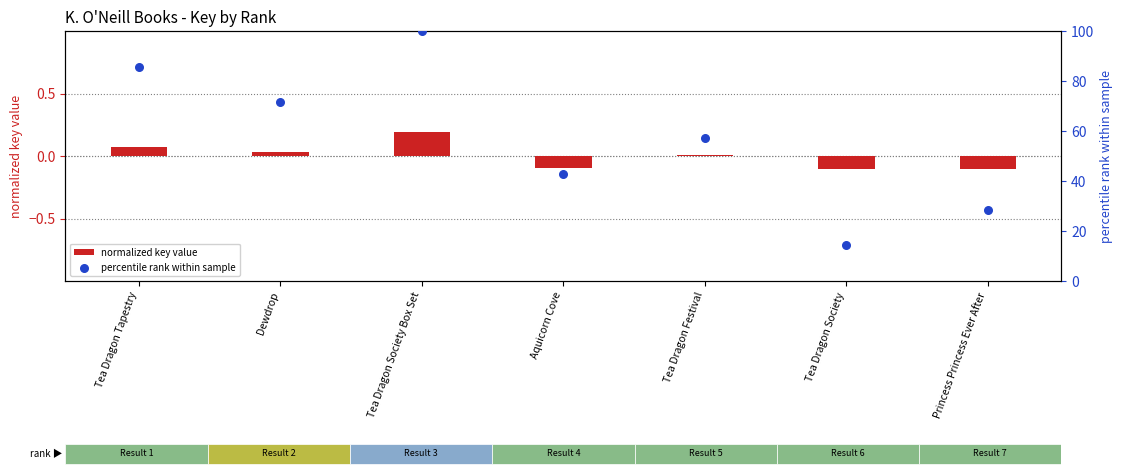

Which series reaches the minimum Y coordinate?

normalized key value